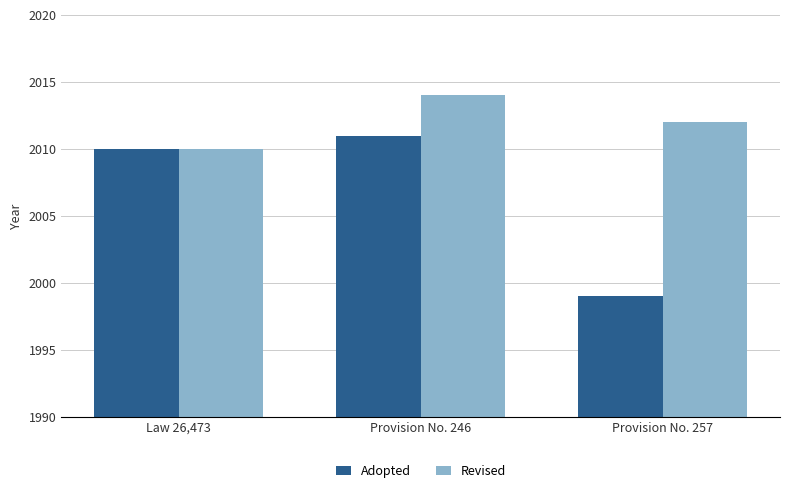

Which series has the largest total across all categories?

Revised